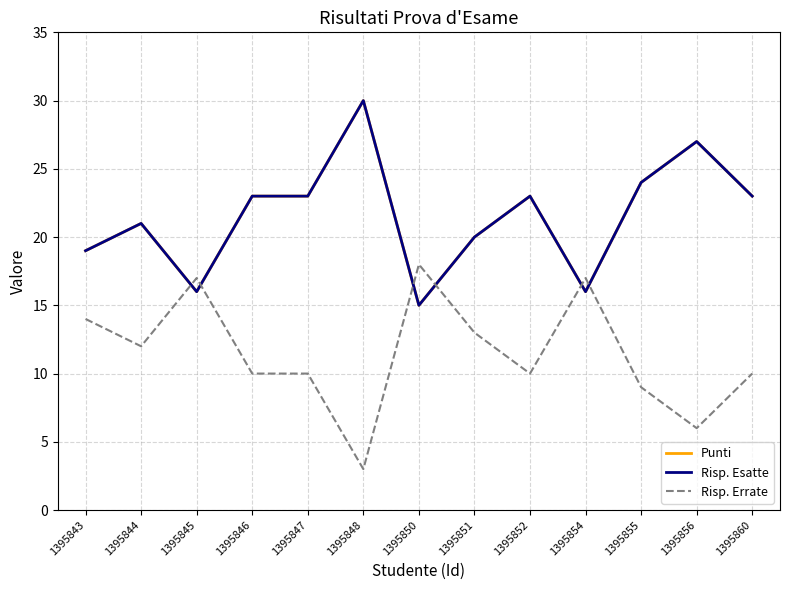

True or false: Risp. Errate and Risp. Esatte intersect in this chart.

True